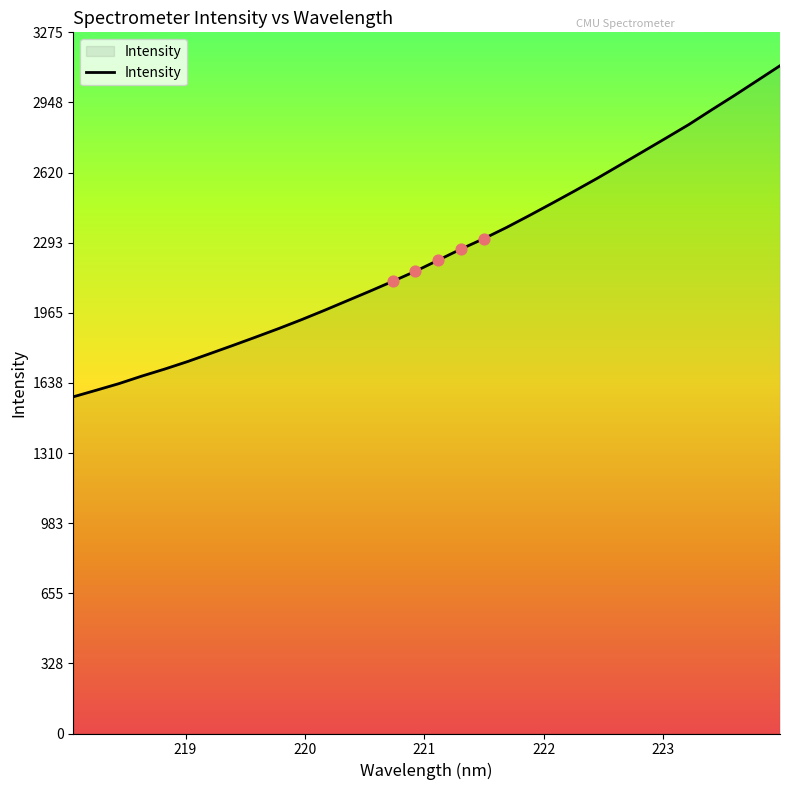

What is the greatest value displayed?

3119.1